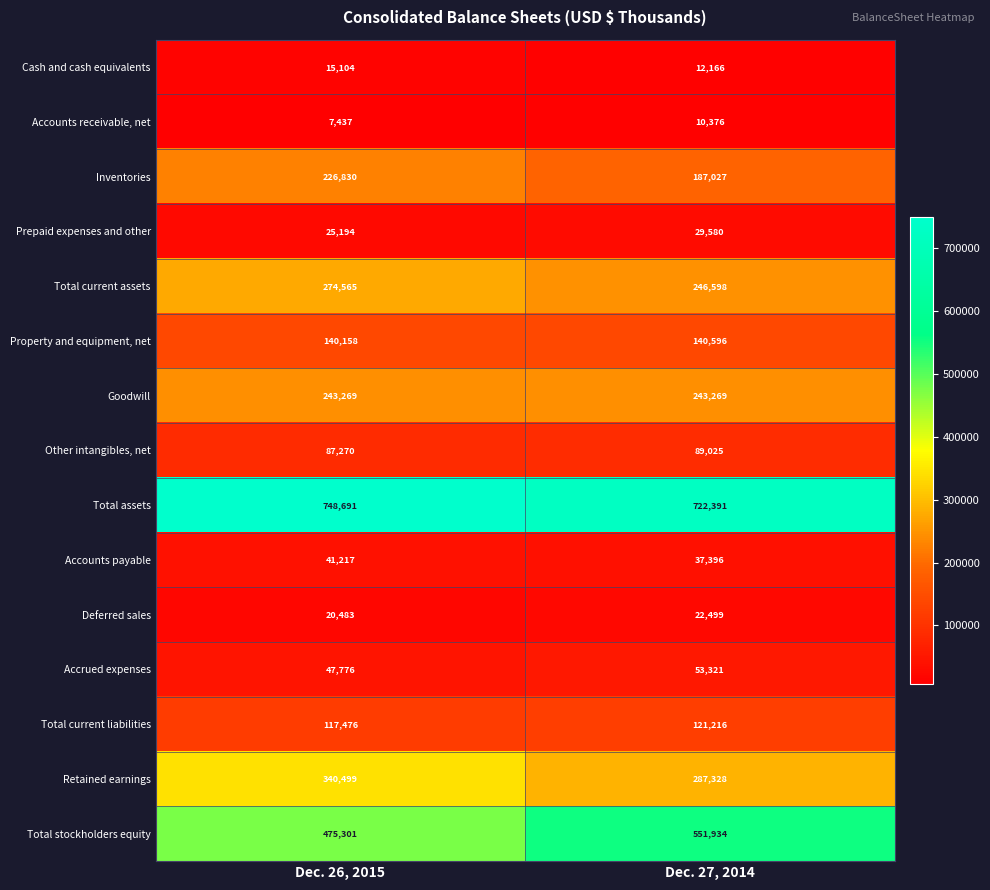

What is the sum of all Total stockholders equity values?

1027235